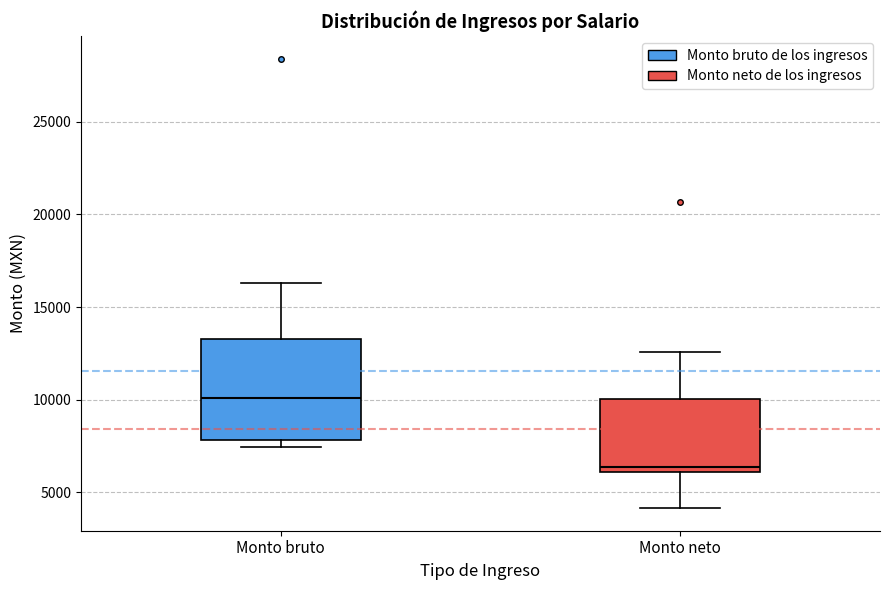

Where does the upper whisker of the box for Monto bruto end on the y-axis? The values are not printed on the chart, so give them approximately, as read against the axis.

16500